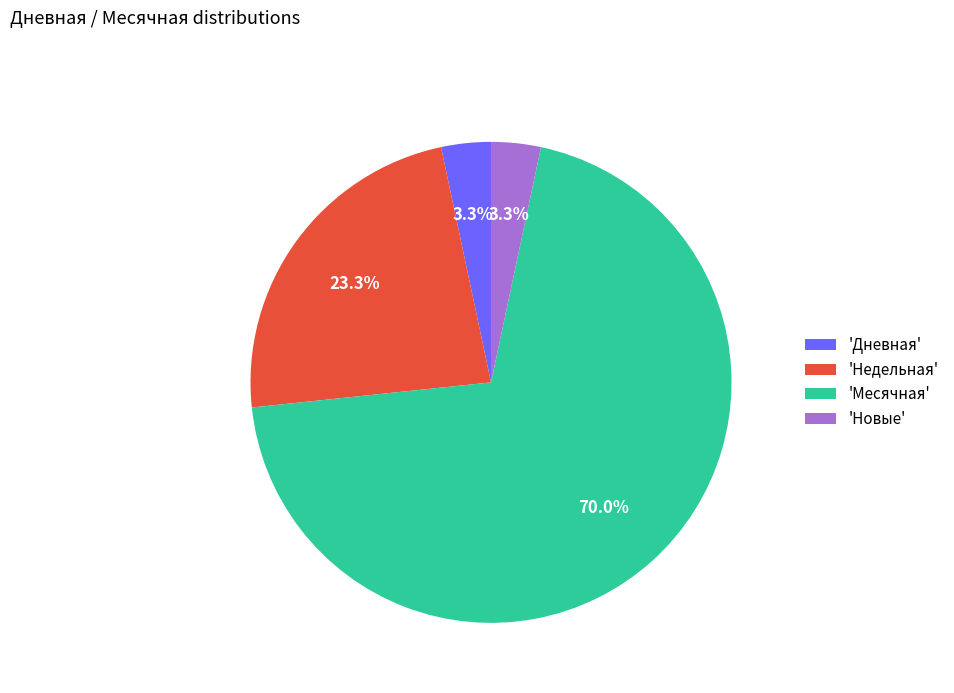

Between 'Месячная' and 'Дневная', which is larger?

'Месячная'